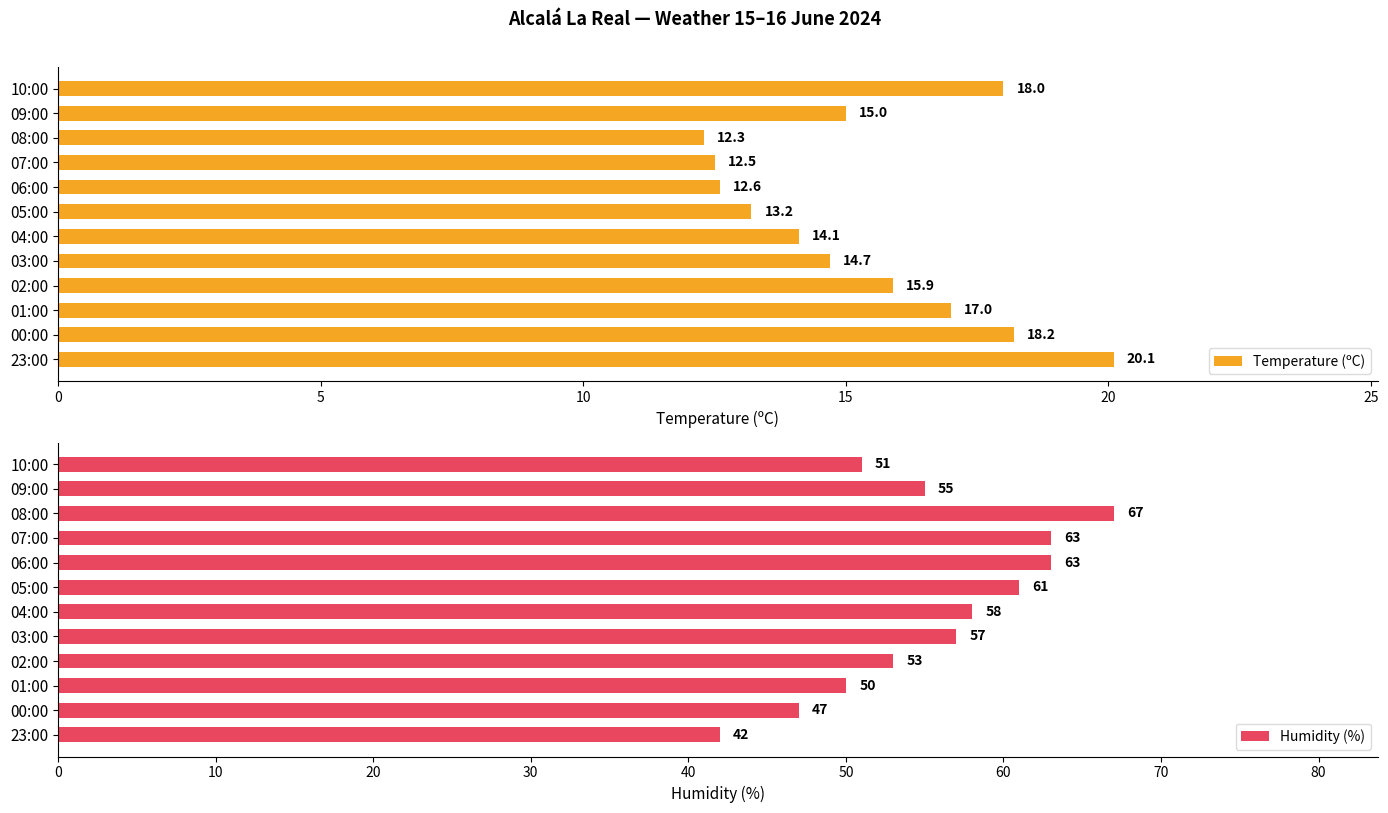

What is the difference between the Temperature (ºC) values at 01:00 and 04:00?

2.9